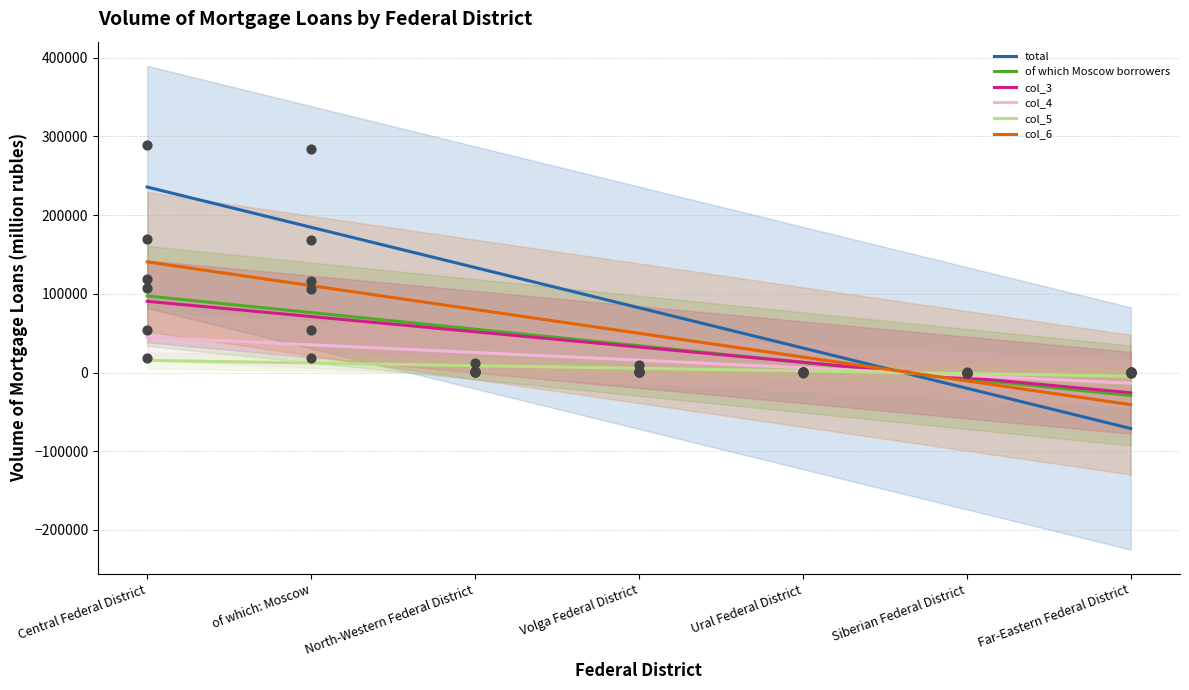

Which series contains the highest Y value?

total